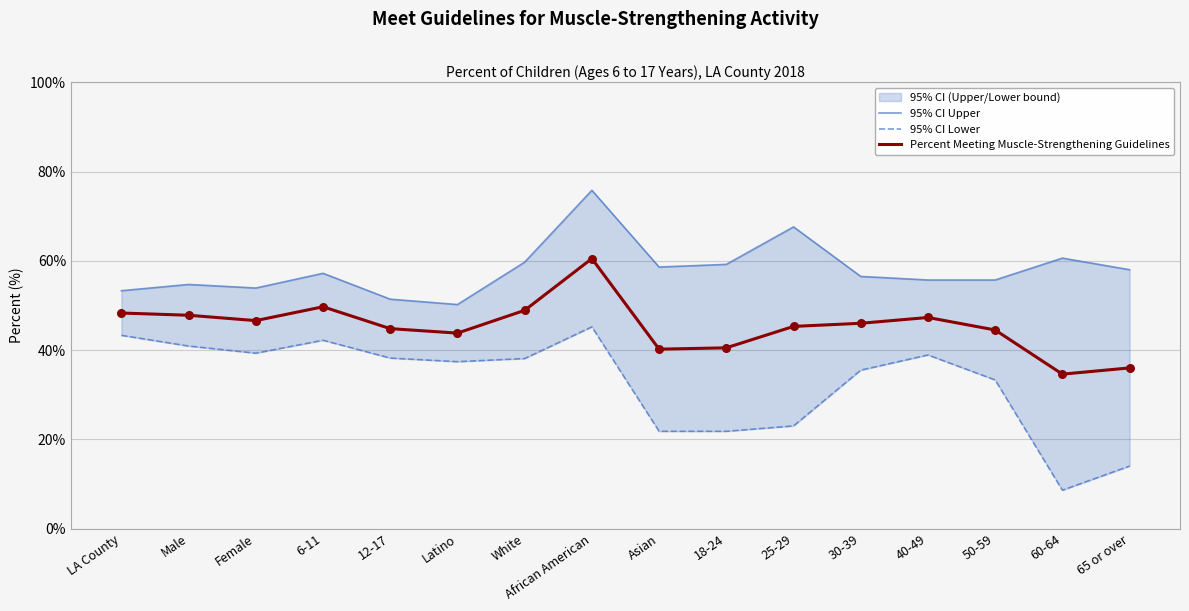

Which series has the largest total across all categories?

95% CI Upper